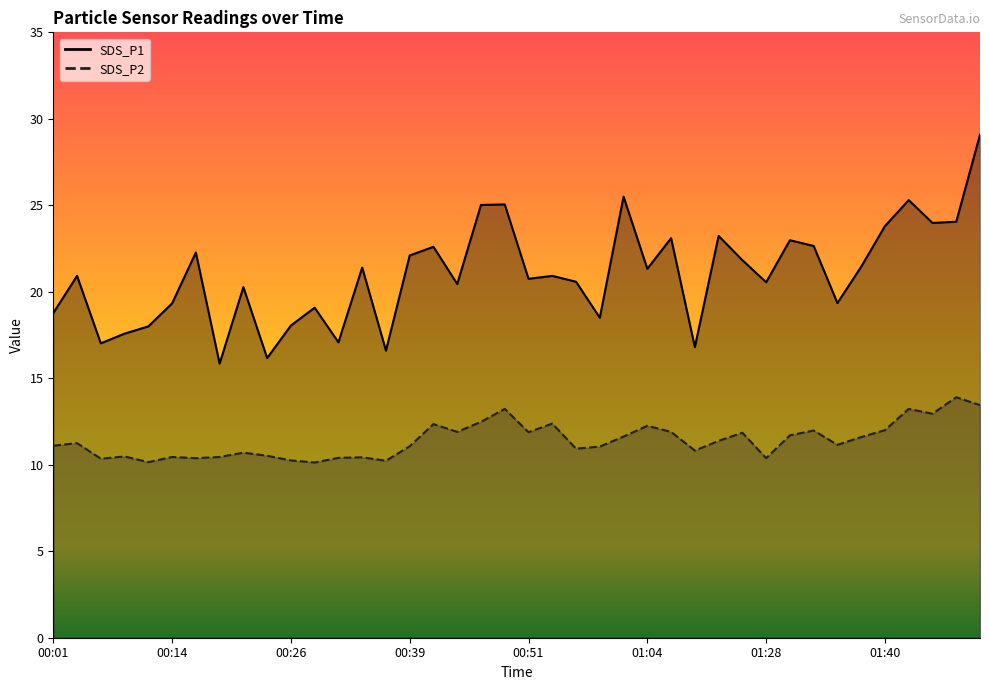

What value does the SDS_P2 series have at 01:35?

11.2